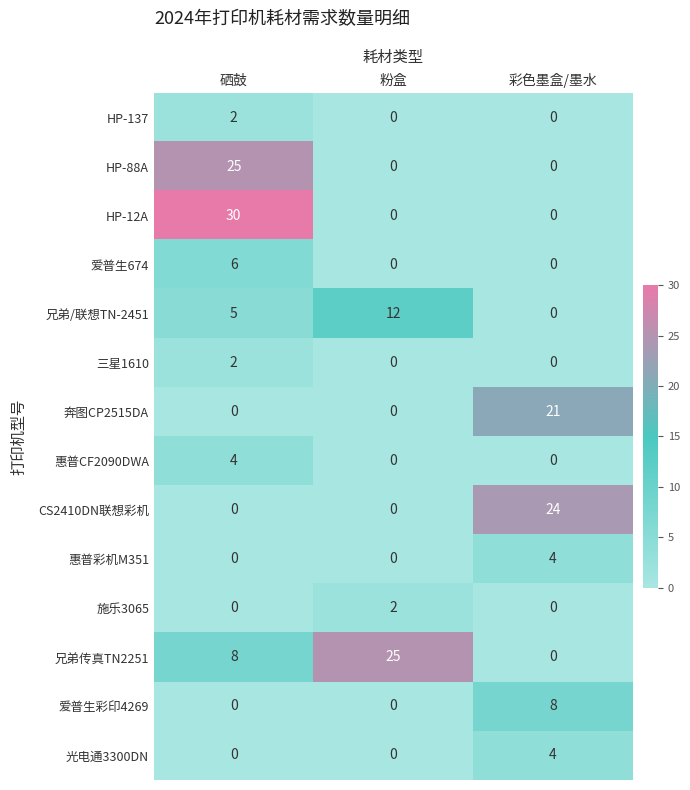

At which label is 兄弟传真TN2251 closest to 12?

硒鼓